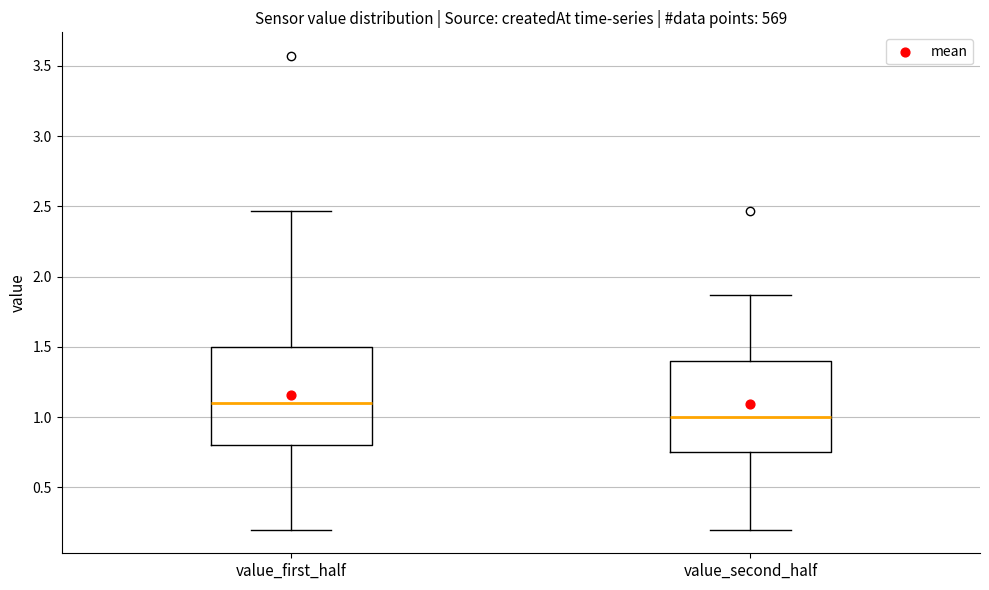

Which box's median line is the lowest?

value_second_half